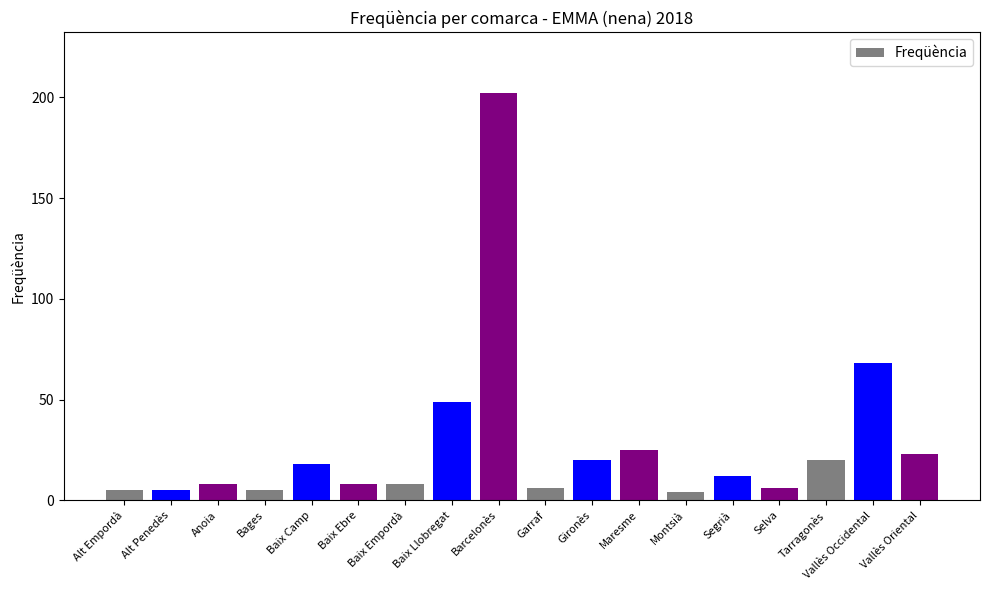

The chart shows a value of 6 at Garraf. True or false?

True